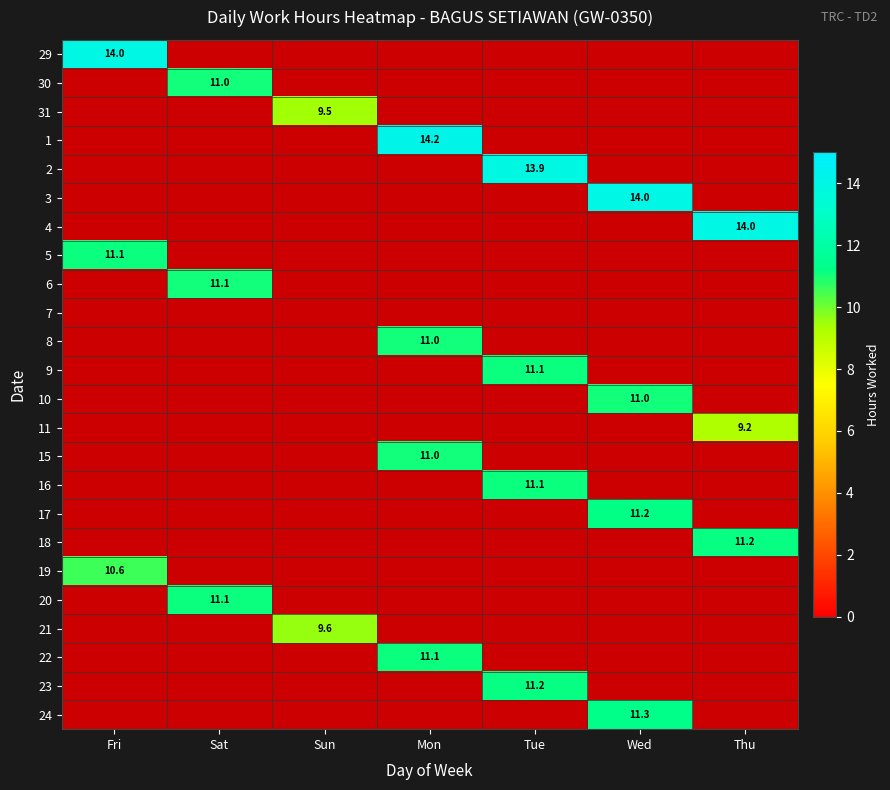

Is it true that 5 equals 18.2 at Fri?

False